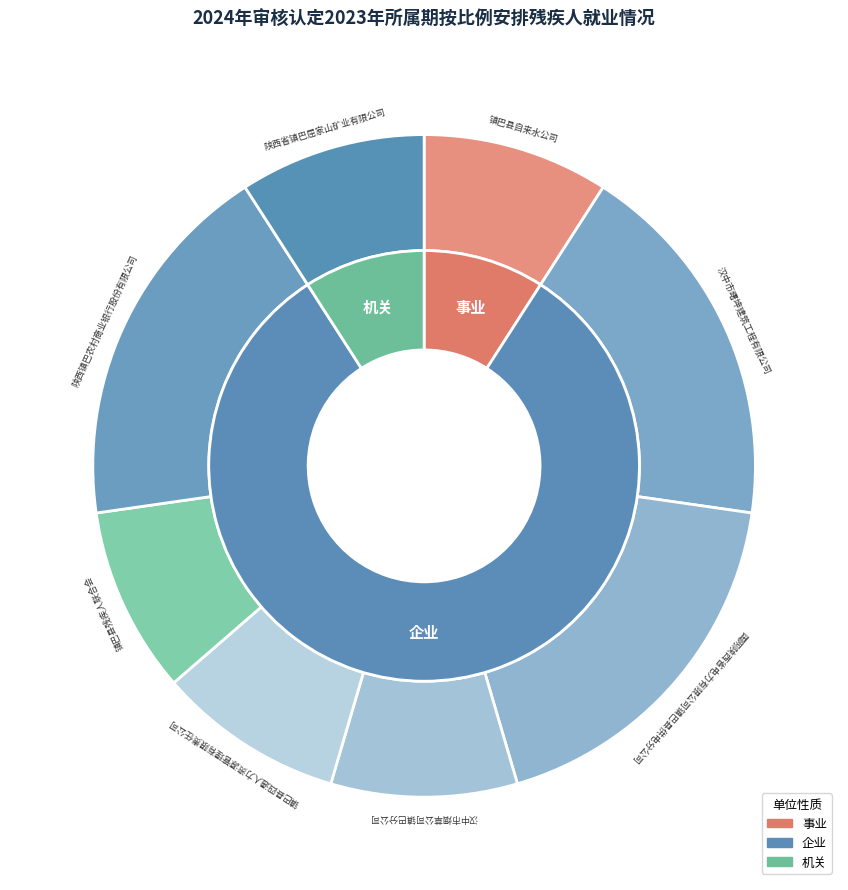

Rank the categories by value from highest to lowest.

汉中市曙坤建筑工程有限公司, 国网陕西省电力有限公司镇巴县供电分公司, 陕西镇巴农村商业银行股份有限公司, 镇巴县自来水公司, 汉中市烟草公司镇巴分公司, 镇巴县四通人力资源管理有限责任公司, 镇巴县残疾人联合会, 陕西省镇巴屈家山矿业有限公司